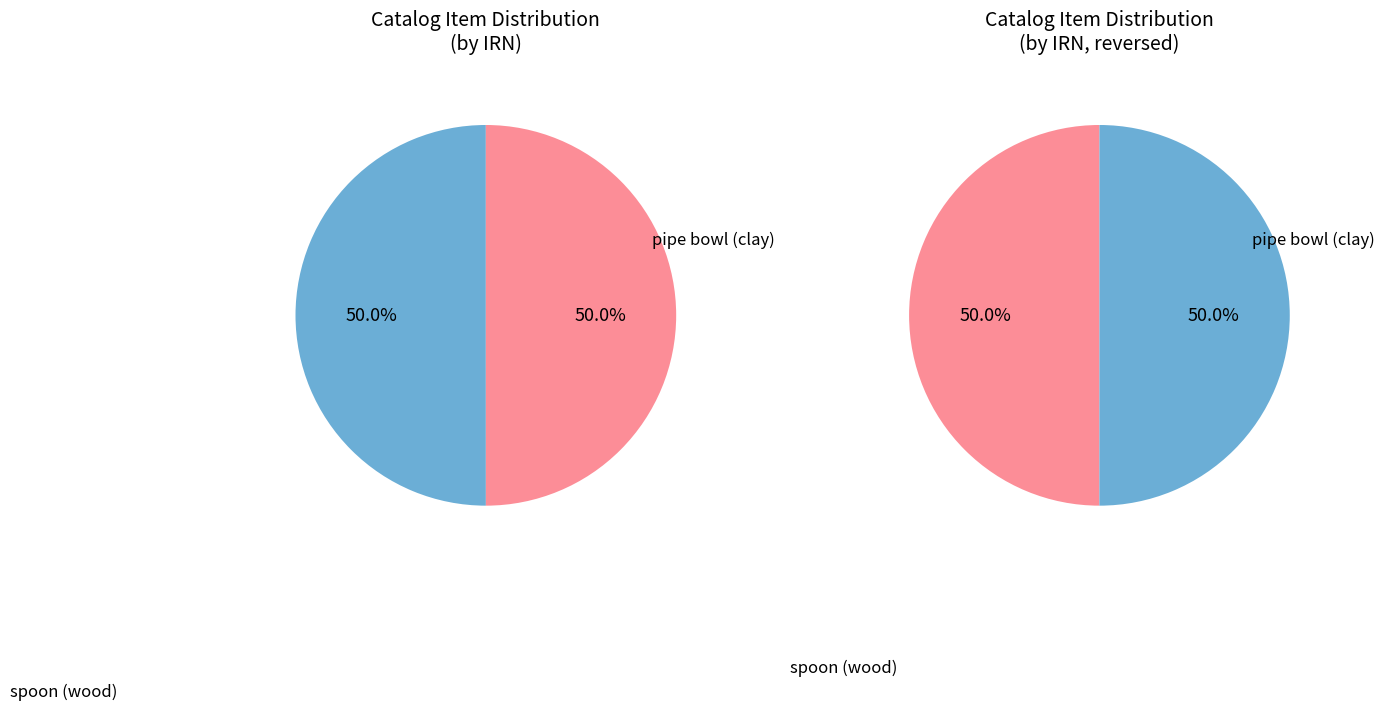

The 222d5e28-b489-4032-b6a4-1299b9bd8a95 slice represents 61% of the pie. True or false?

False